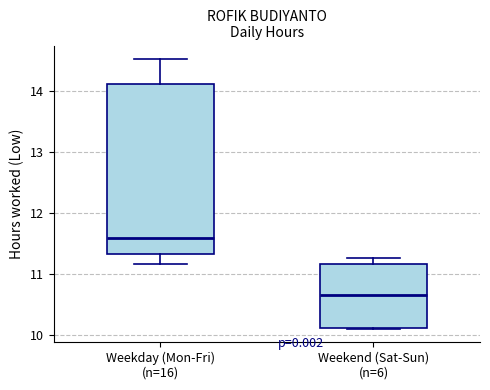

Reading left to right, read every box against the y-axis: the position of its median line, the range the box covers, and the ends of its whiskers. The values are not printed on the chart, so give them approximately, as read against the axis.

Weekday (Mon-Fri) (n=16): median 11.6, box 11.3 to 14.1, whiskers 11.2 to 14.5
Weekend (Sat-Sun) (n=6): median 10.7, box 10.1 to 11.2, whiskers 10.1 to 11.3